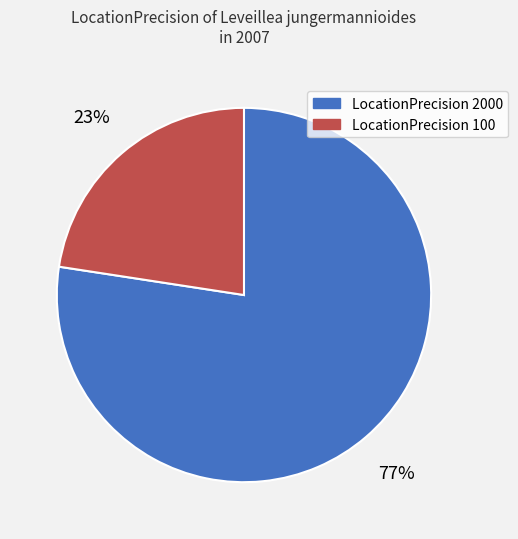

Is there a majority slice in this chart?

Yes